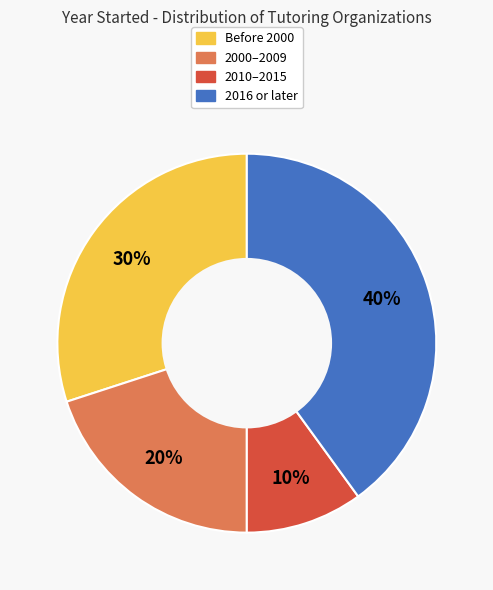

Is there any slice that represents more than half of the pie?

No